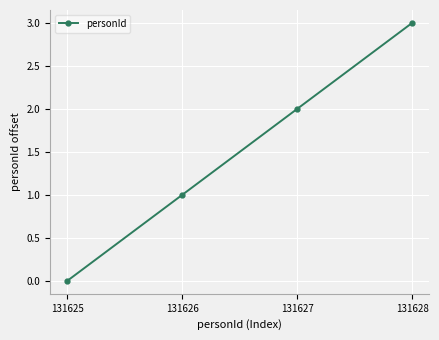

Reading left to right, what are all the values shown in this chart?

0	1	2	3